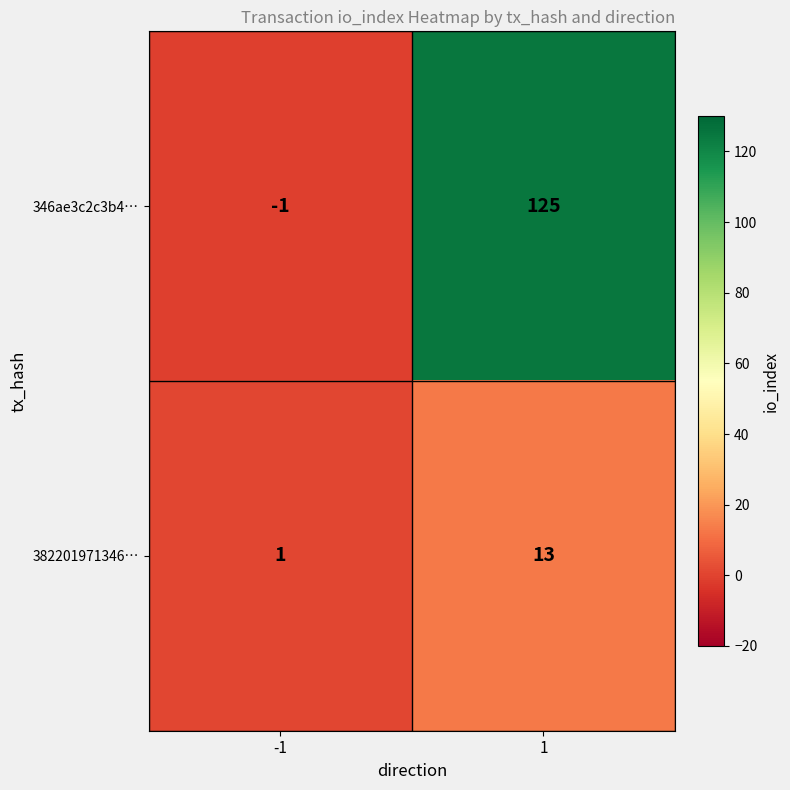

Reading left to right, list all the values displayed in this chart.

346ae3c2c3b4…: -1=-1	1=125
382201971346…: -1=1	1=13